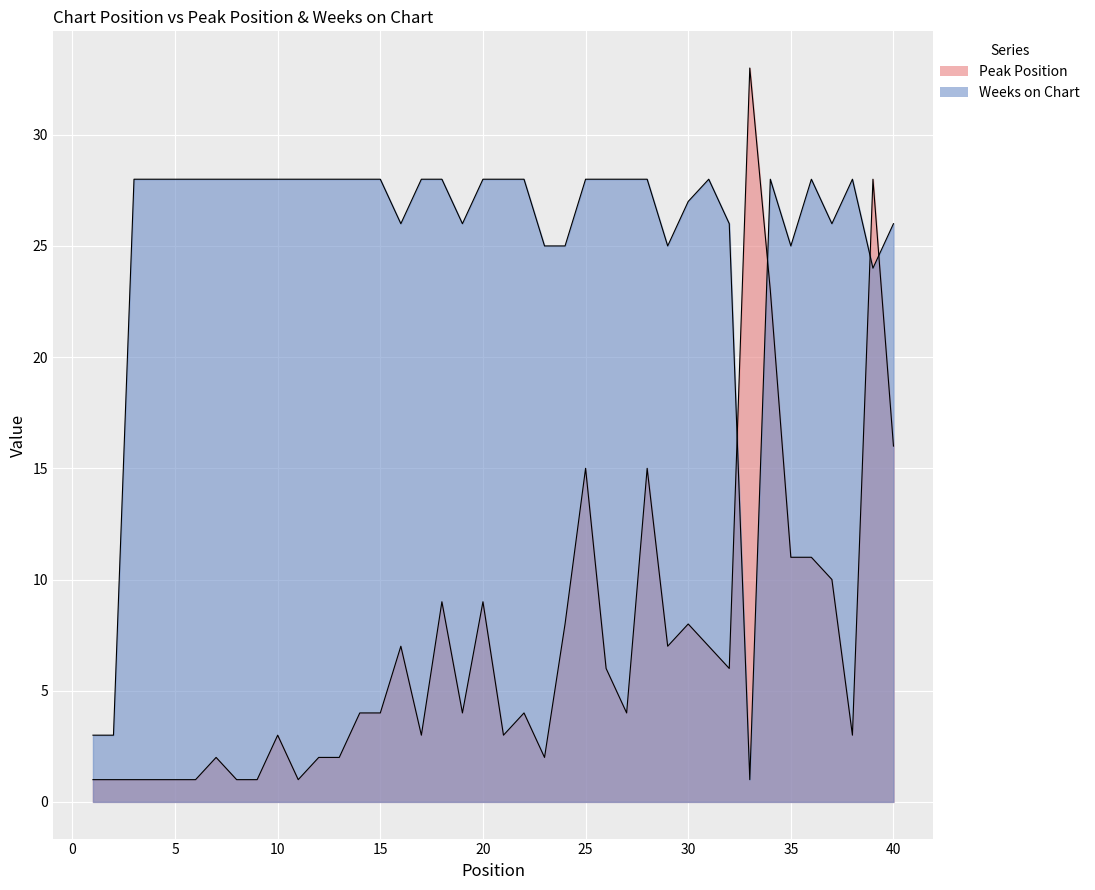

Which series changed the most between 19 and 32?

Peak Position